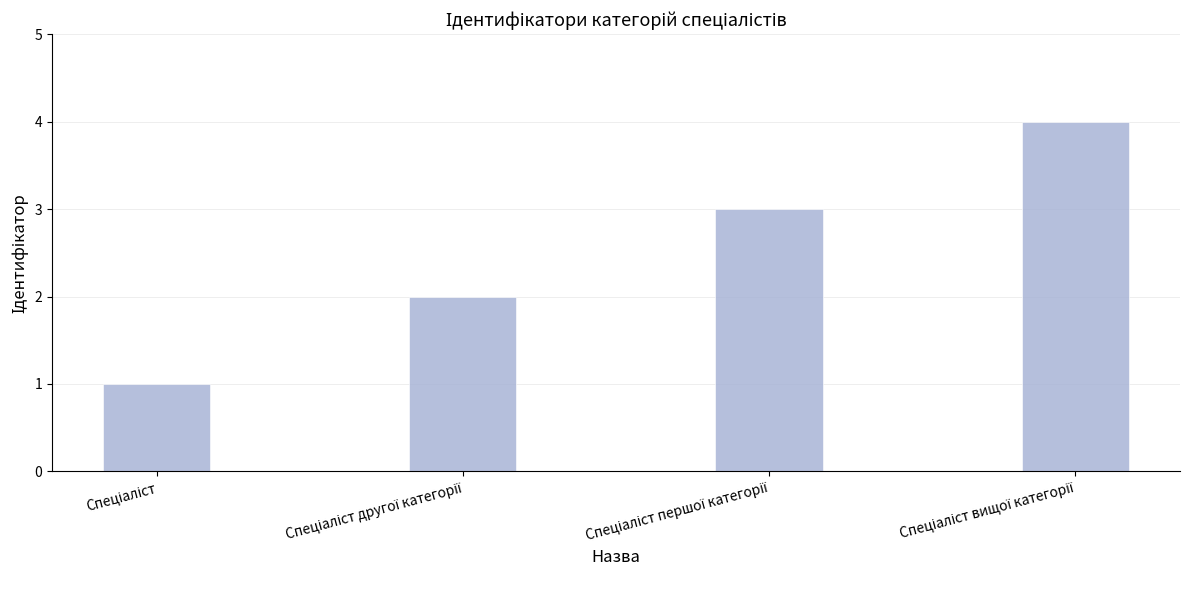

What is the maximum value shown in the chart?

4